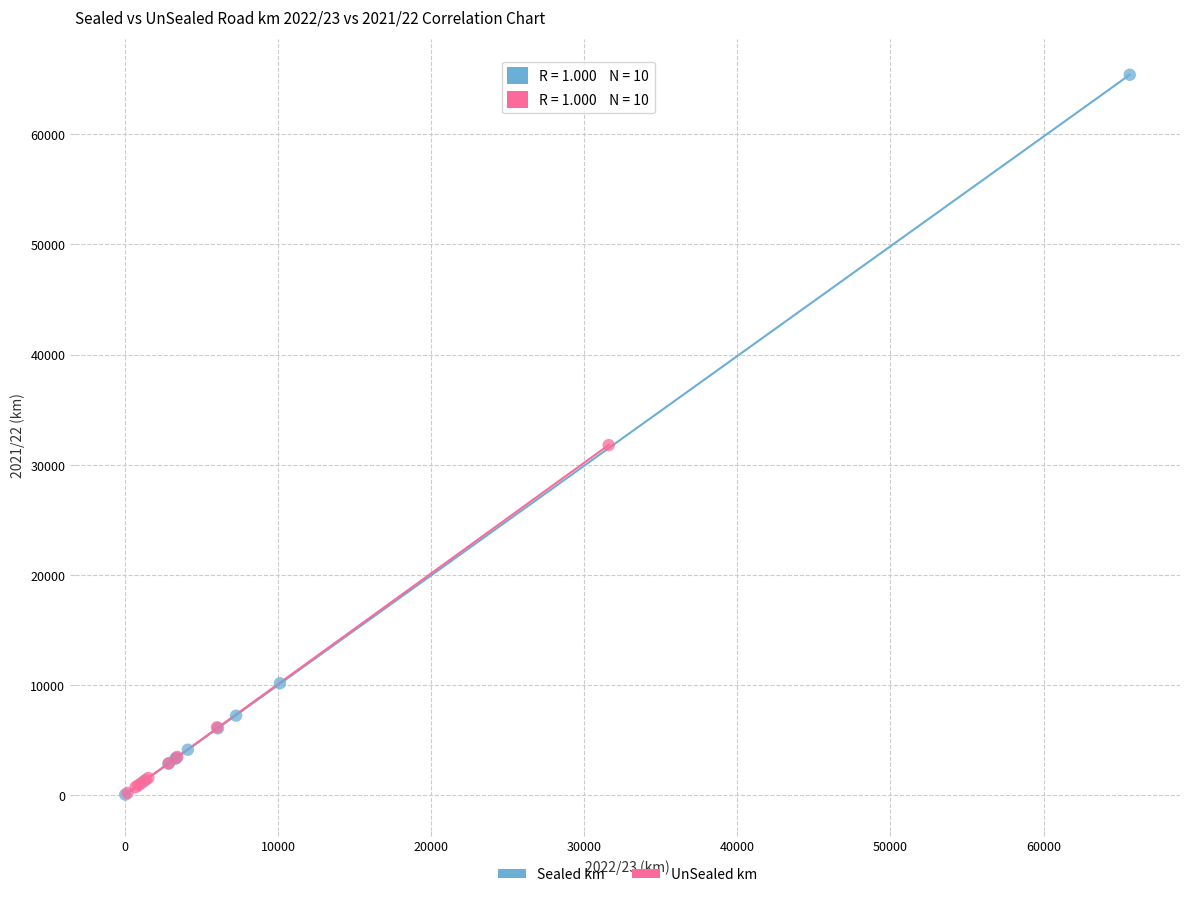

Which series reaches the maximum Y coordinate?

Sealed km